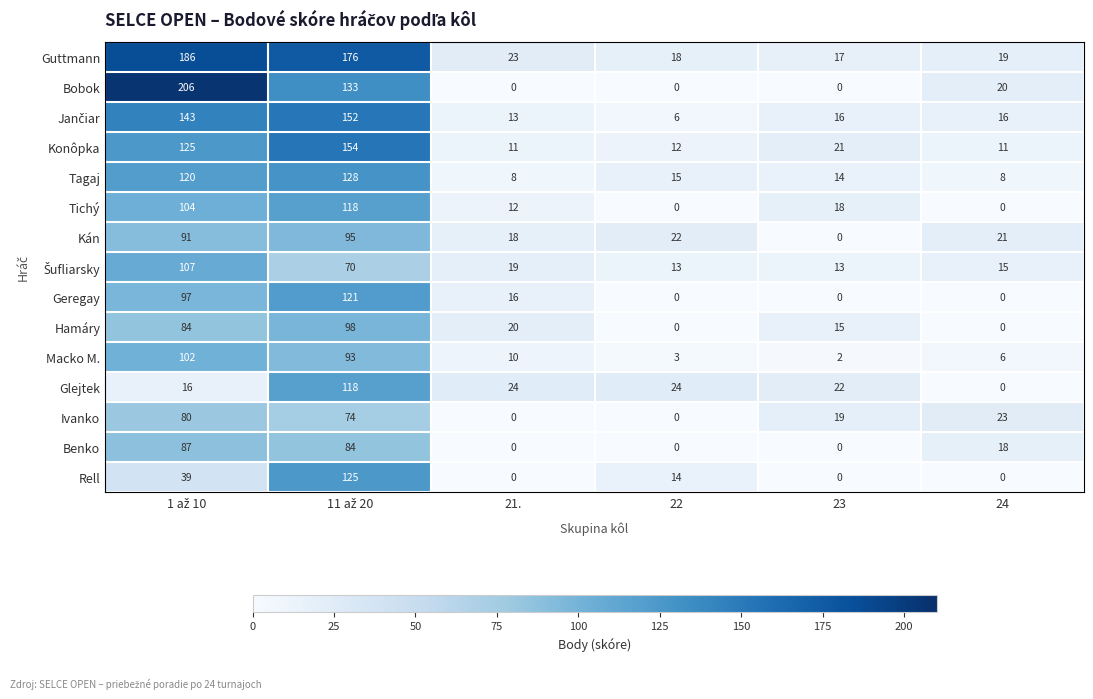

True or false: Bobok has a value of 71 at 22.

False